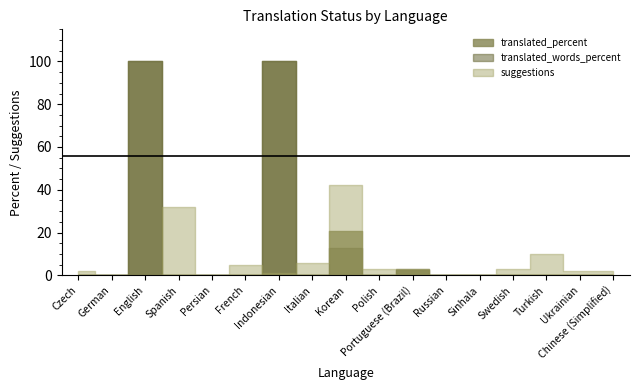

Does the chart have visible grid lines?

No